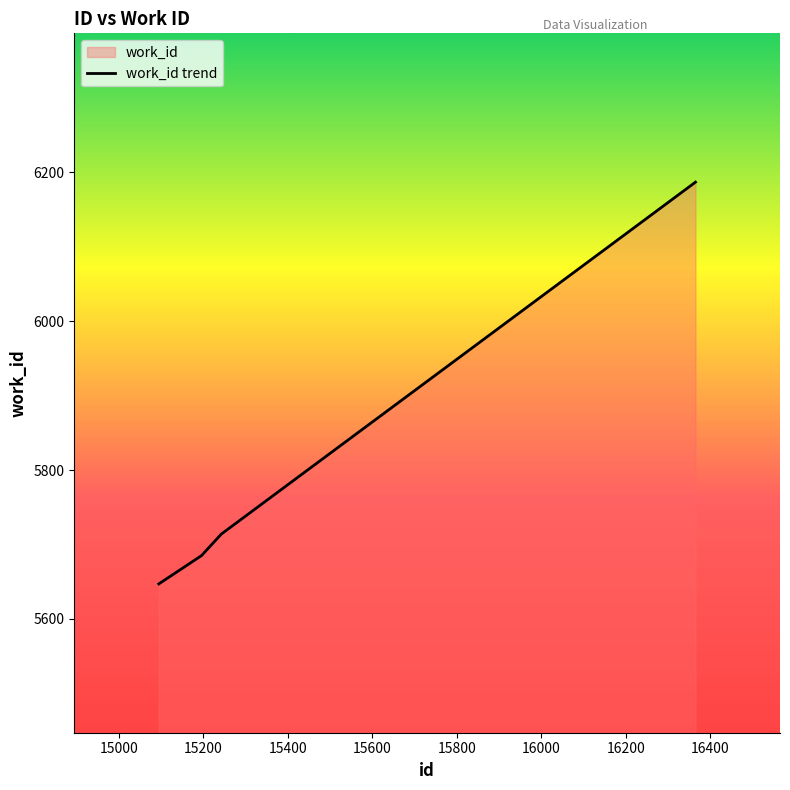

True or false: there are more than 0 points higher than both neighbors.

False